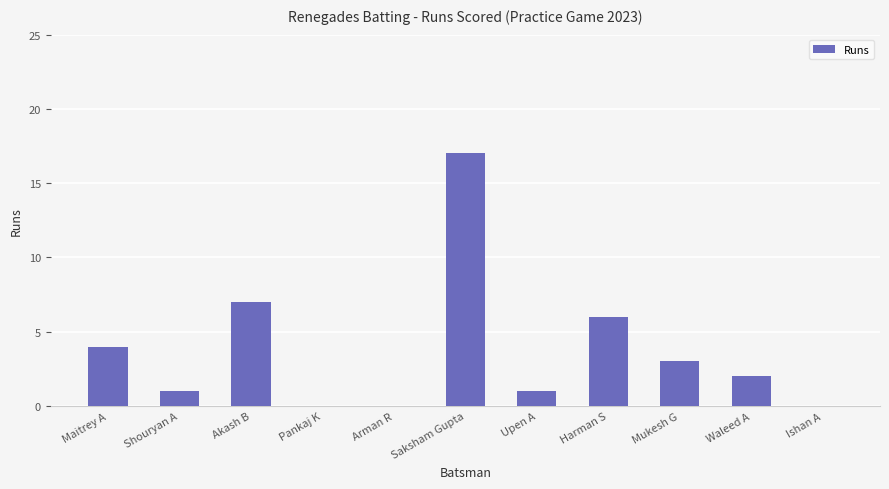

What is the approximate value at Mukesh G?

3